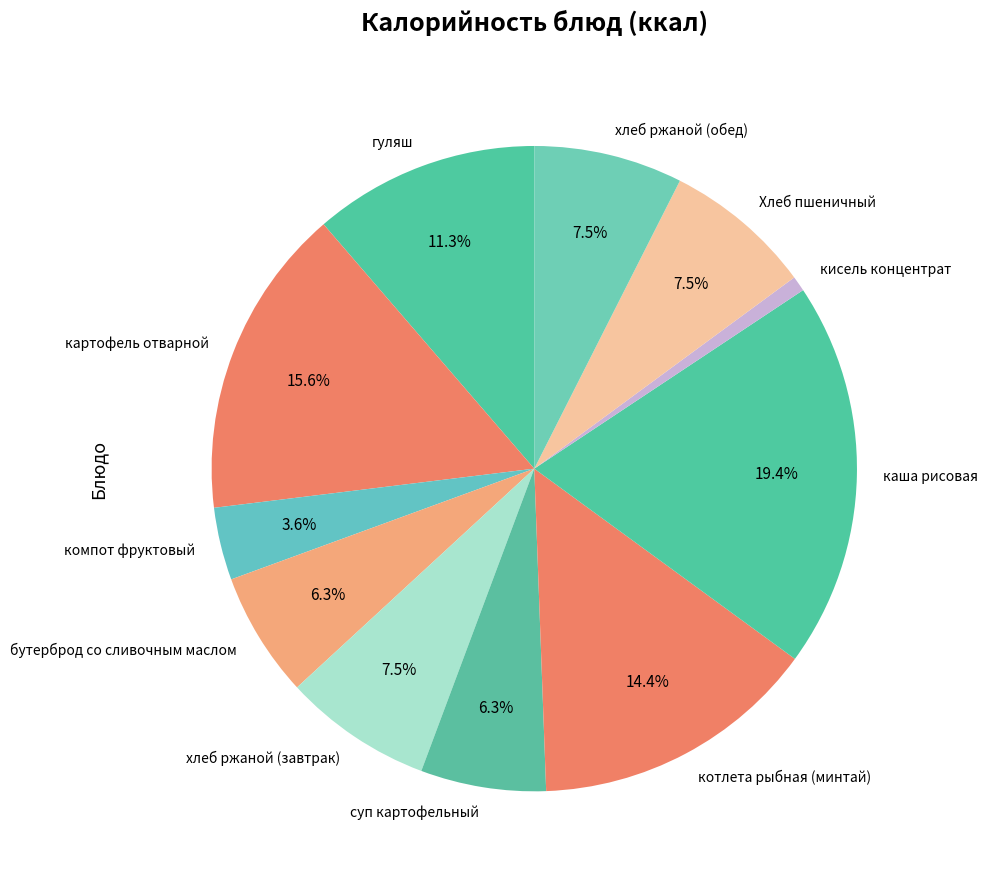

Is it true that гуляш is 18% of the pie?

False